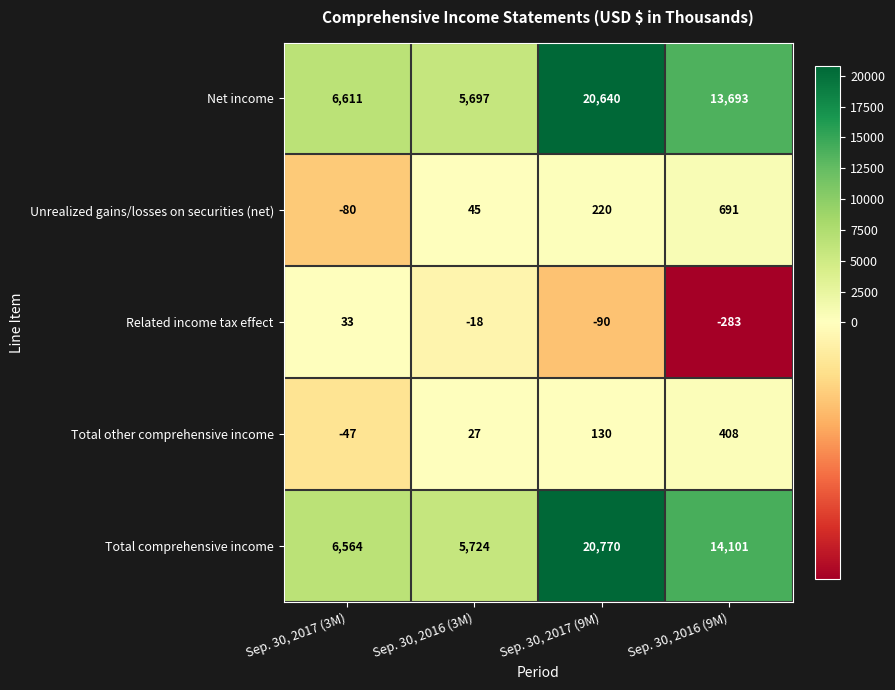

What is the sum of the Total comprehensive income values at Sep. 30, 2017 (9M) and Sep. 30, 2017 (3M)?

27334